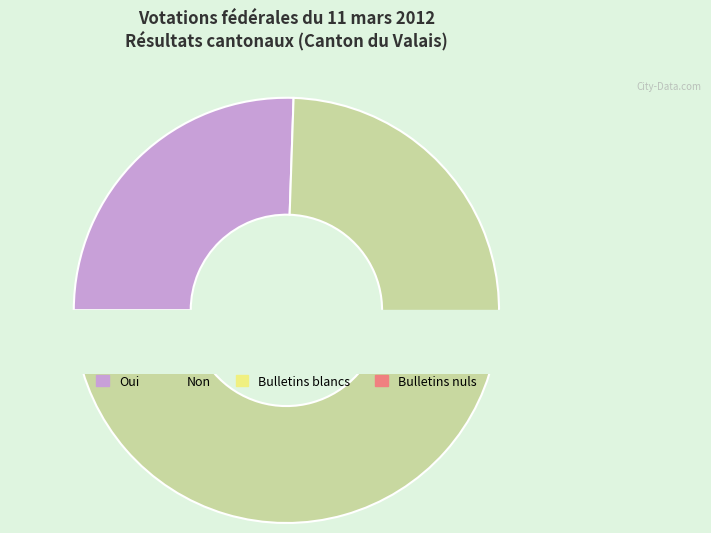

What is the largest slice in the pie chart?

Non